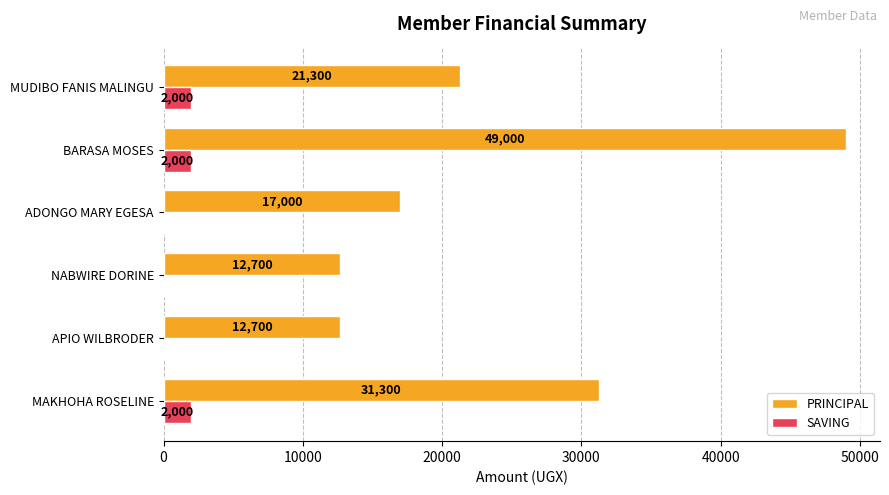

At which category does the chart reach its peak across all series?

BARASA MOSES